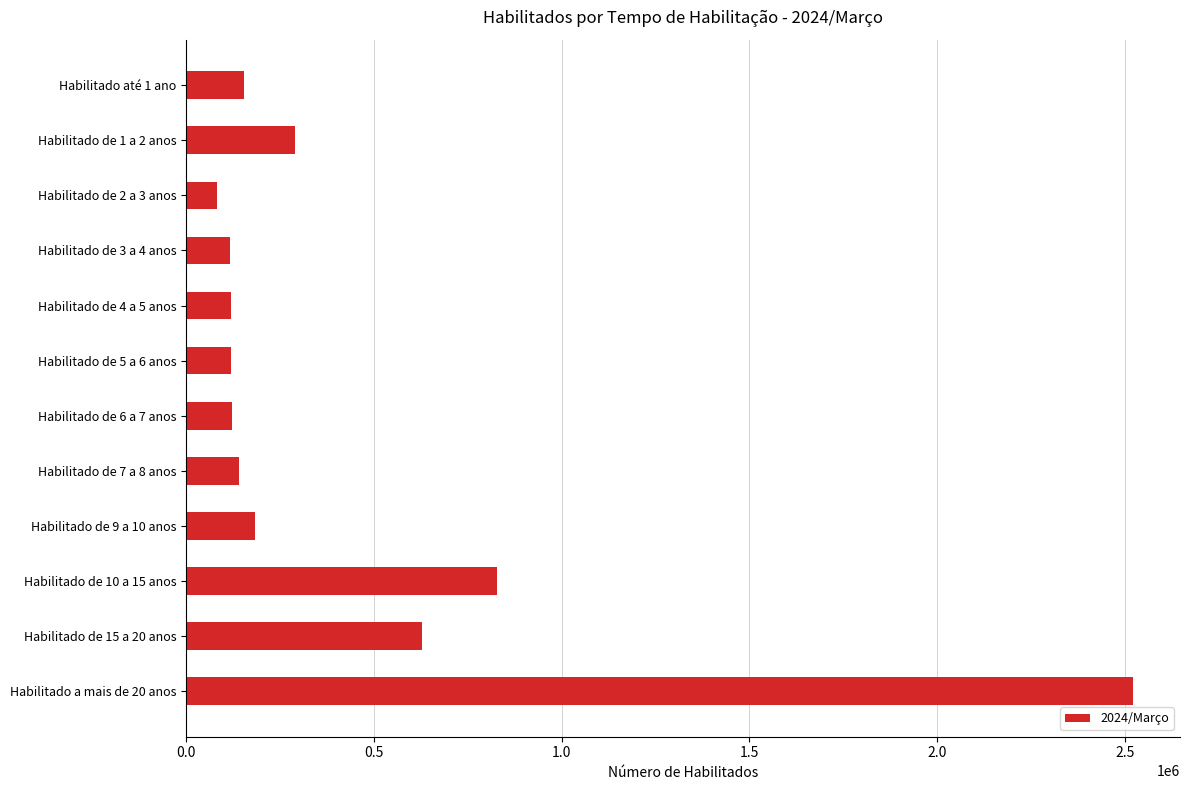

At which label is the value closest to 1301088?

Habilitado de 10 a 15 anos